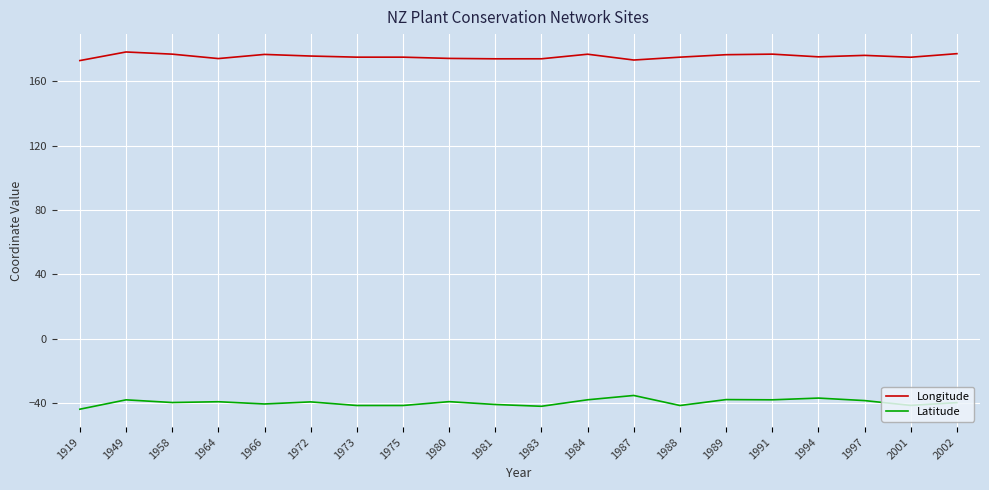

What is the difference between the highest and lowest values at 1973?

216.4